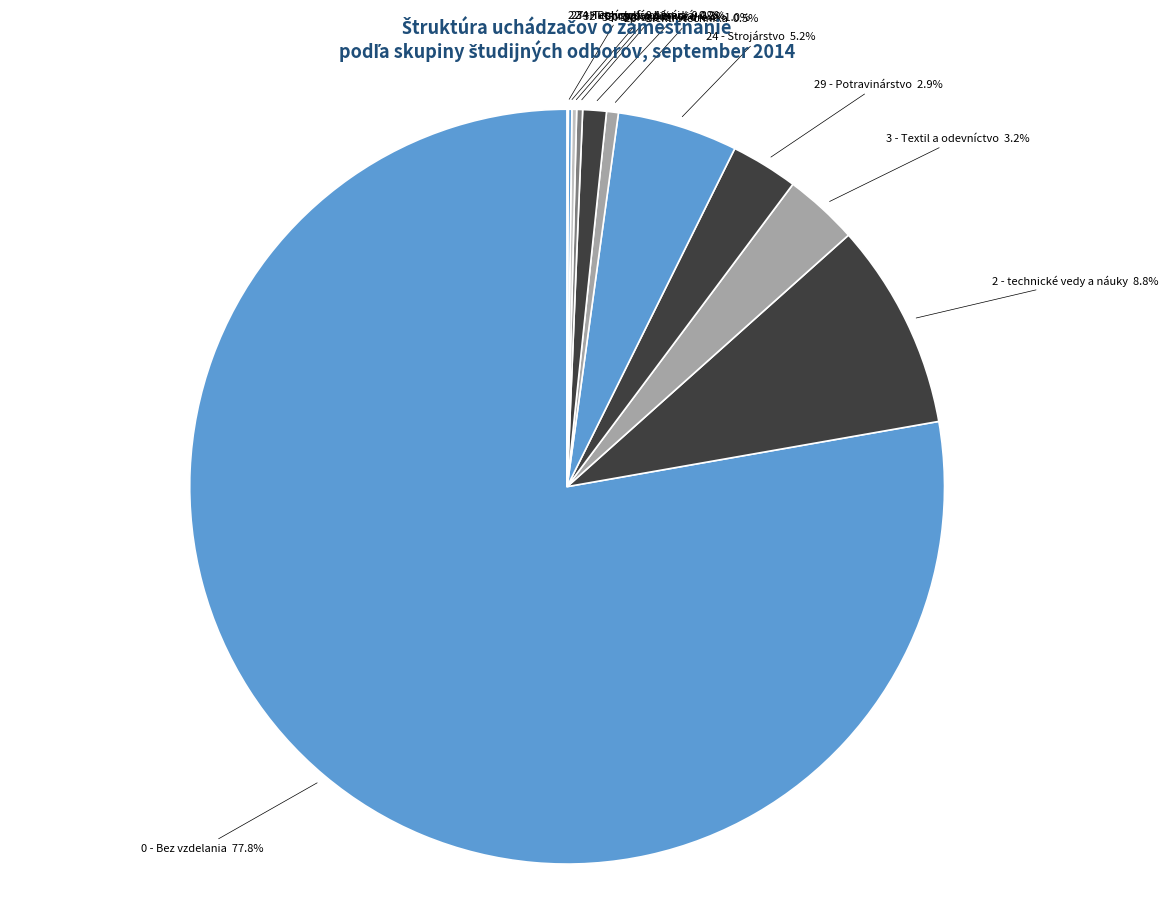

How many segments does this pie chart have?

11